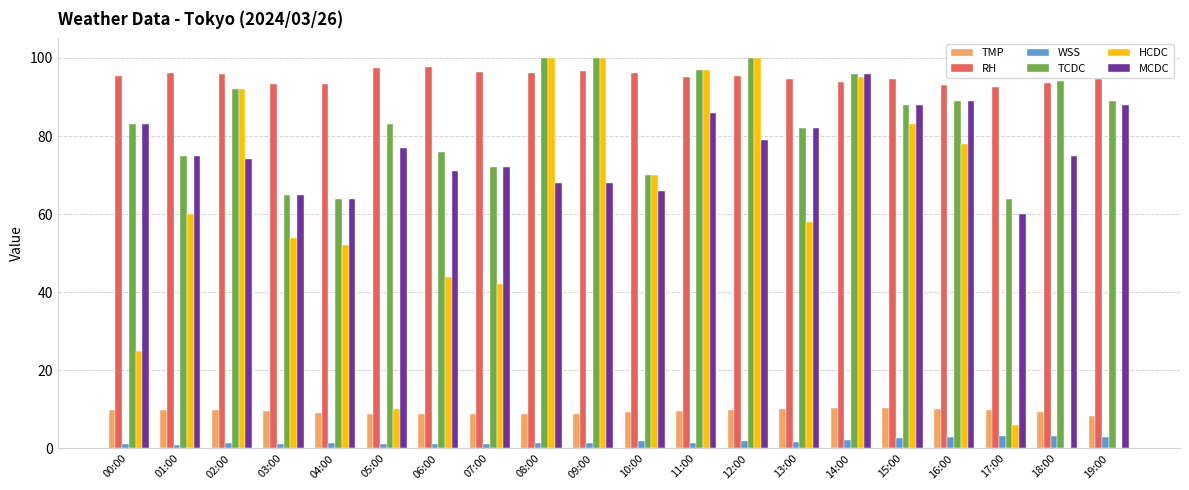

How many series are shown in this chart?

6